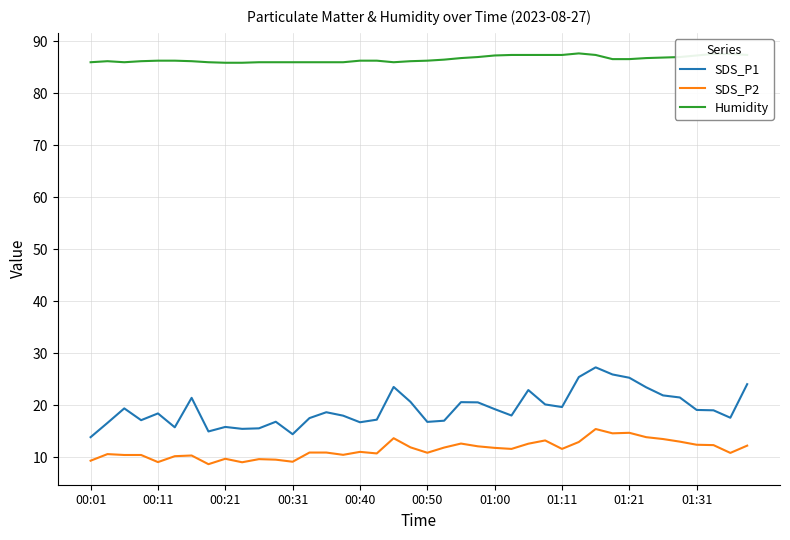

True or false: Humidity and SDS_P1 intersect in this chart.

False